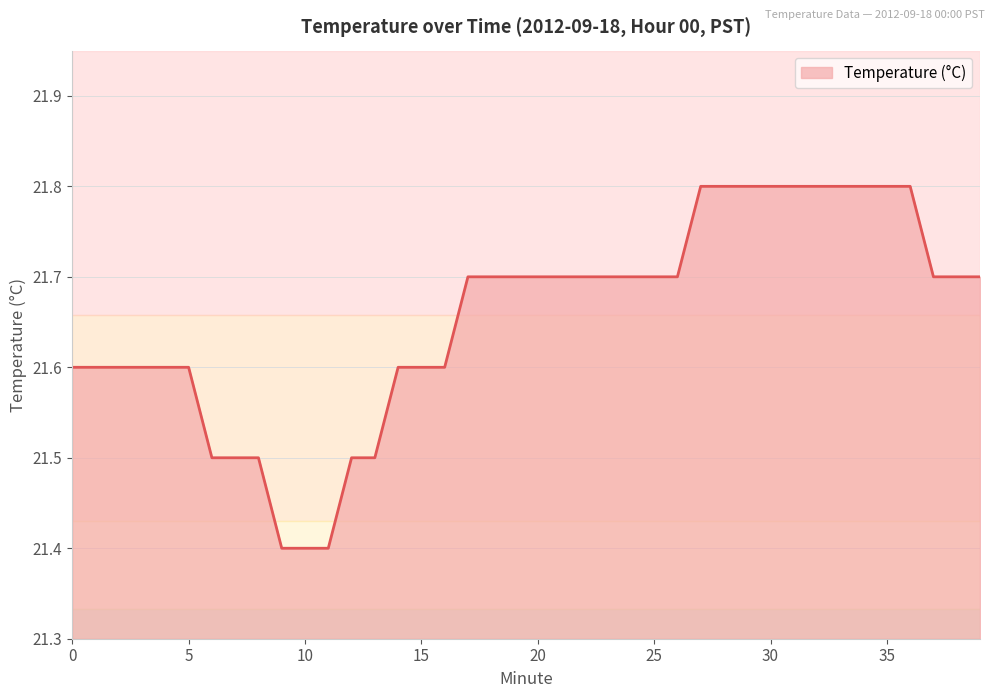

Reading left to right, transcribe all the data shown in this chart.

21.6	21.6	21.6	21.6	21.6	21.6	21.5	21.5	21.5	21.4	21.4	21.4	21.5	21.5	21.6	21.6	21.6	21.7	21.7	21.7	21.7	21.7	21.7	21.7	21.7	21.7	21.7	21.8	21.8	21.8	21.8	21.8	21.8	21.8	21.8	21.8	21.8	21.7	21.7	21.7